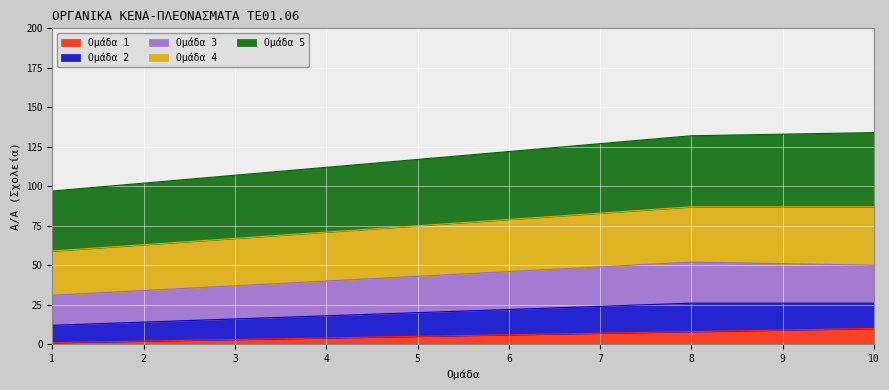

Does the chart display data point markers on the line(s)?

No